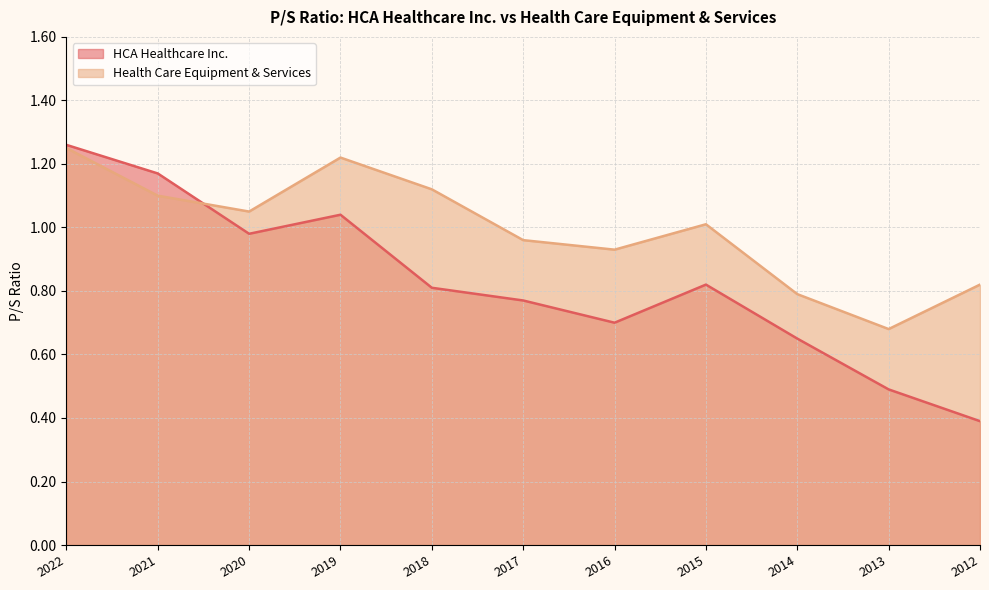

What is the minimum value shown in the chart?

0.4